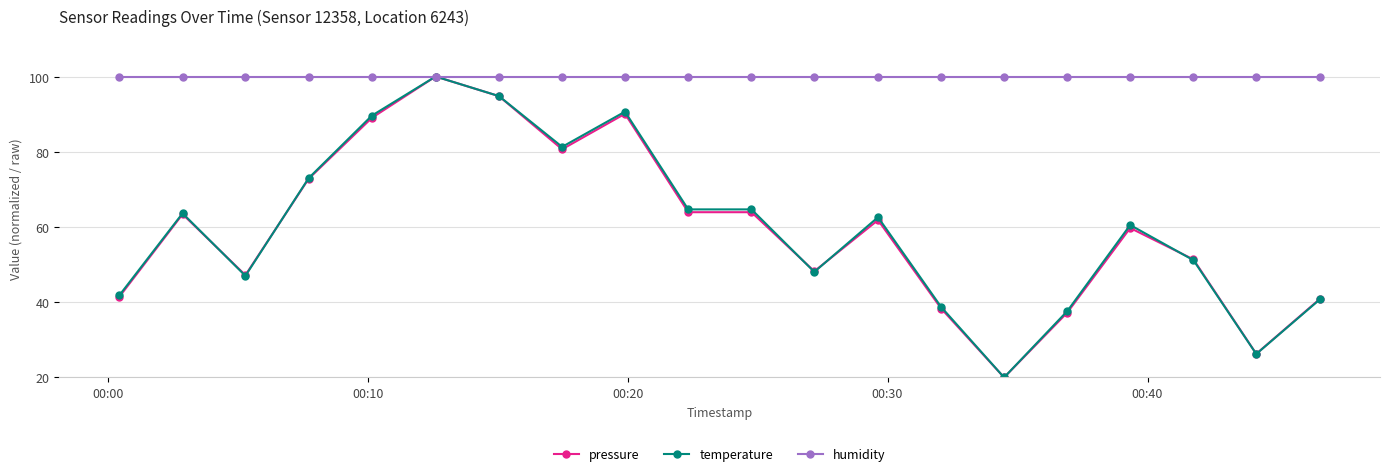

Is this an area chart (filled region under the line)?

No